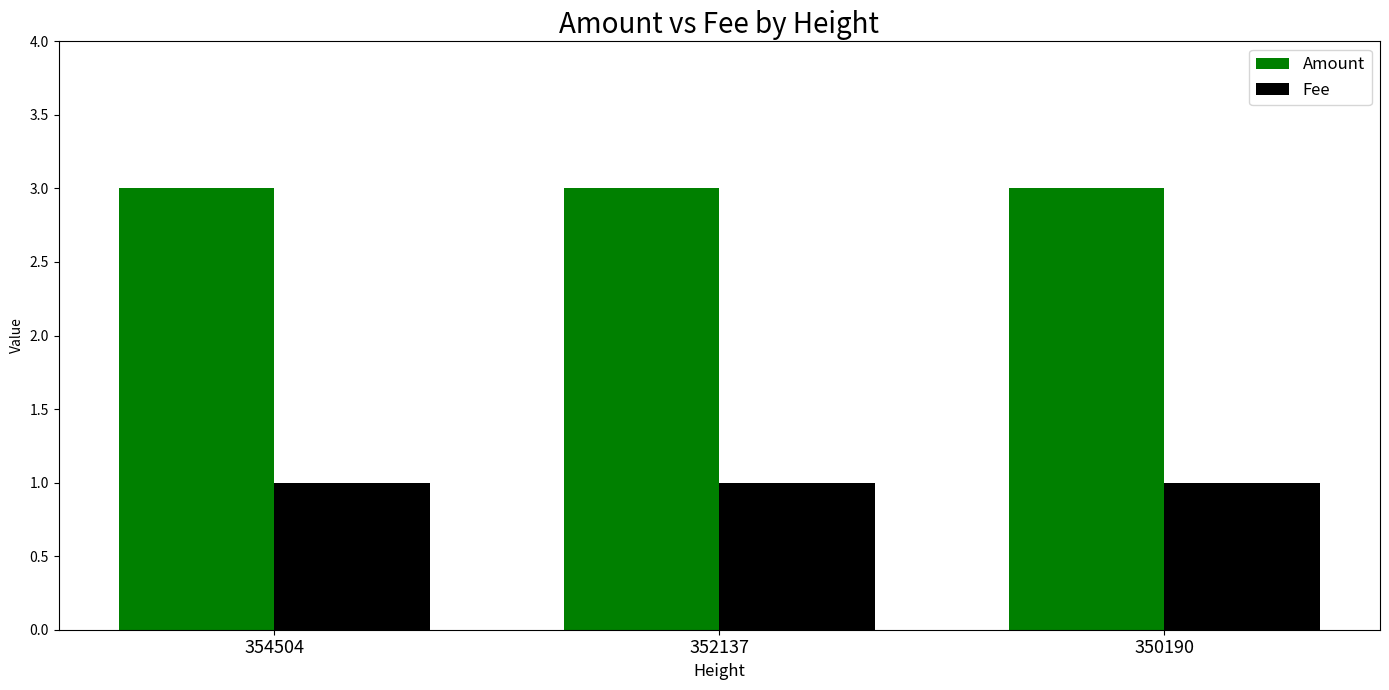

What value does the Amount series have at 350190?

3